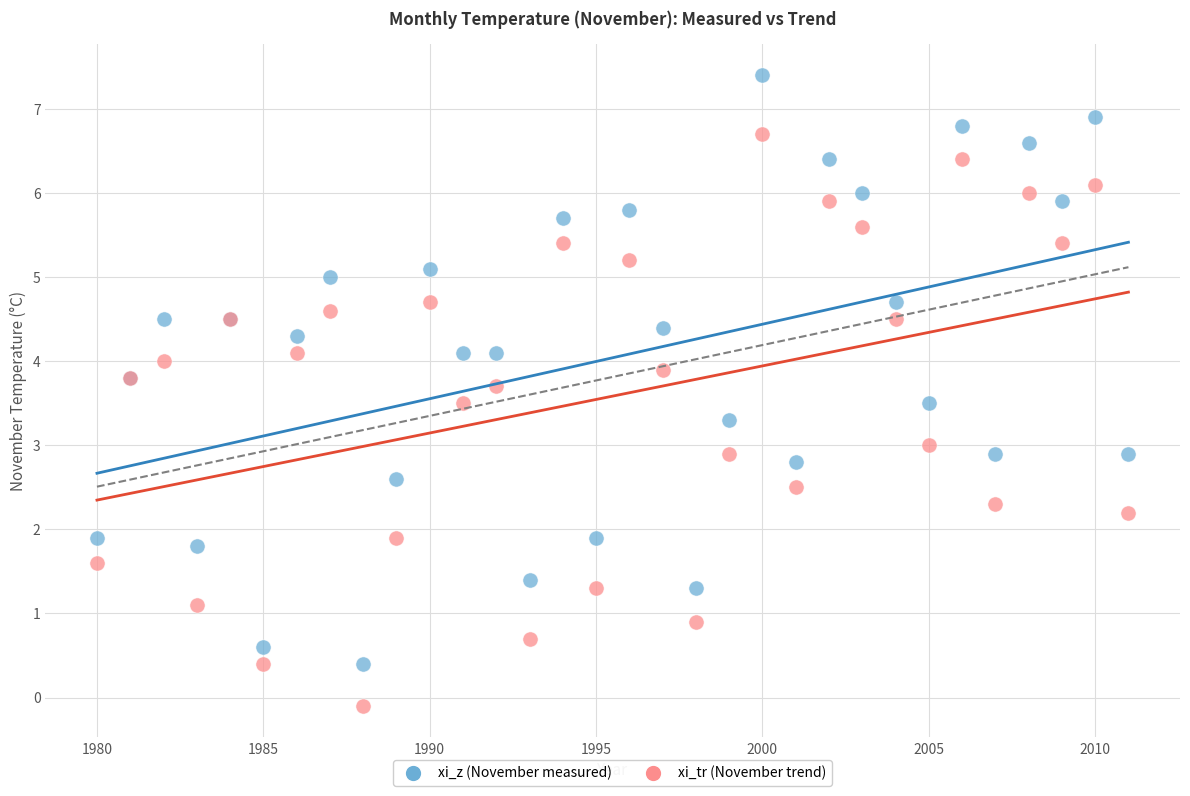

Which series has the largest Y range (max minus min)?

xi_z (November measured)